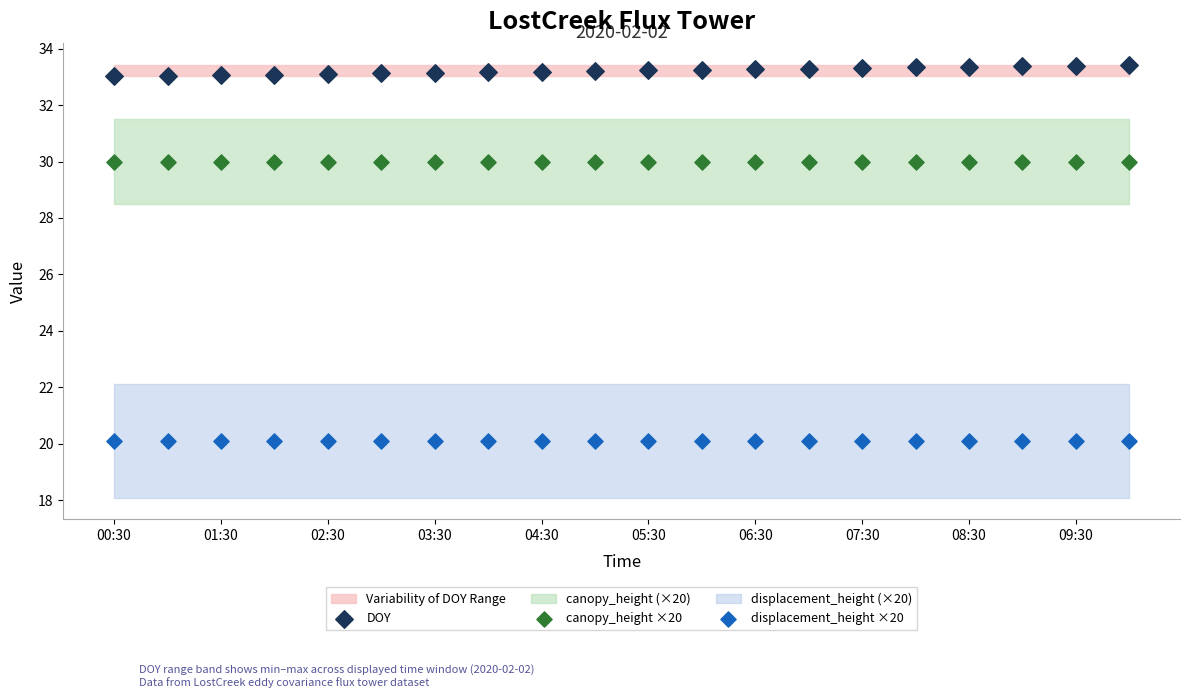

Which series contains the lowest Y value?

displacement_height ×20